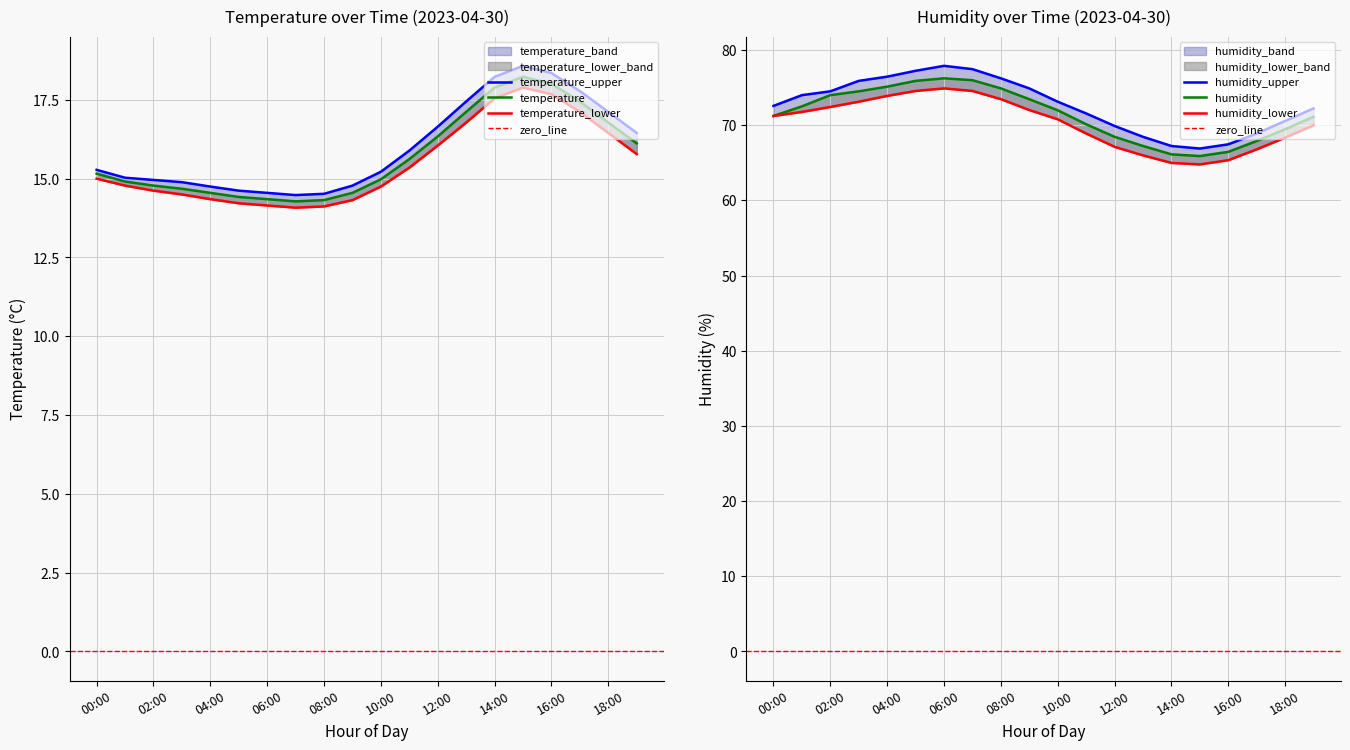

How many interior local peaks does the temperature_lower series have?

1